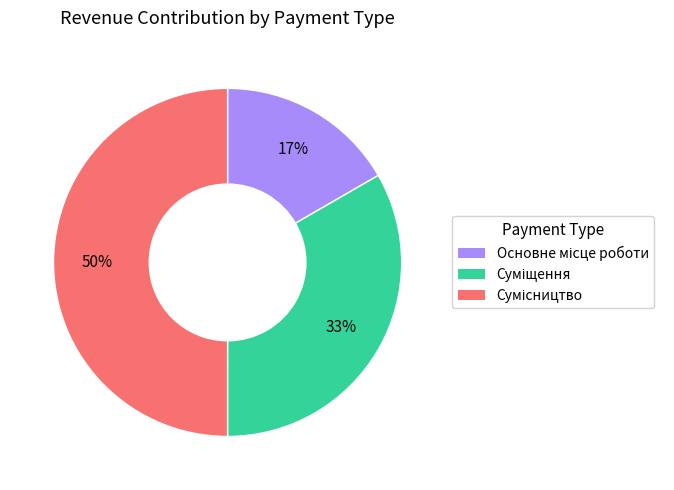

To the nearest percent, what is the difference between the largest and smallest slice percentages?

33%